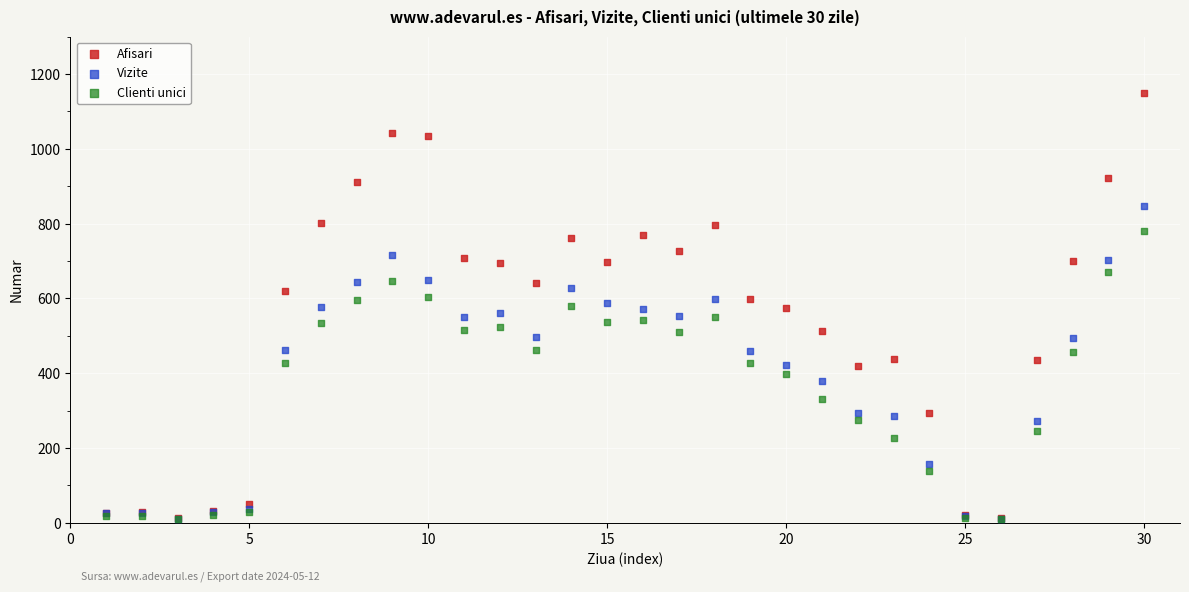

What are all the series names shown in the legend?

Afisari, Vizite, Clienti unici